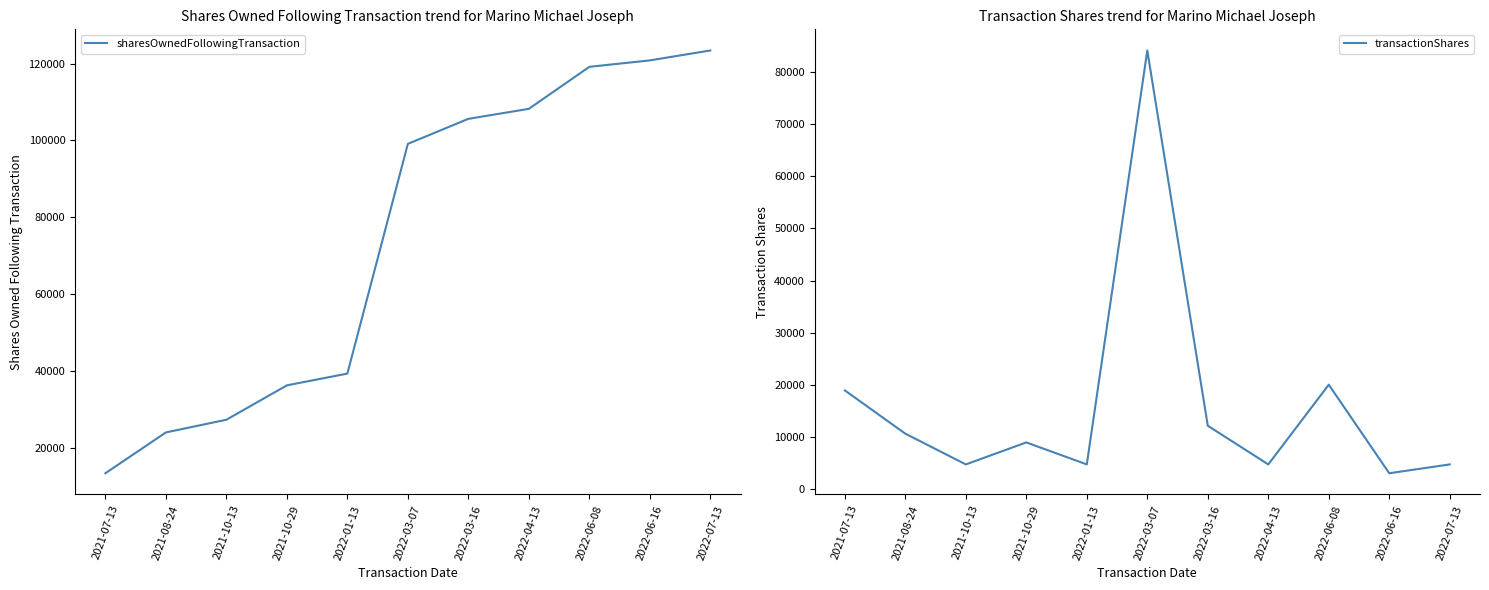

What are all the series names shown in the legend?

sharesOwnedFollowingTransaction, transactionShares